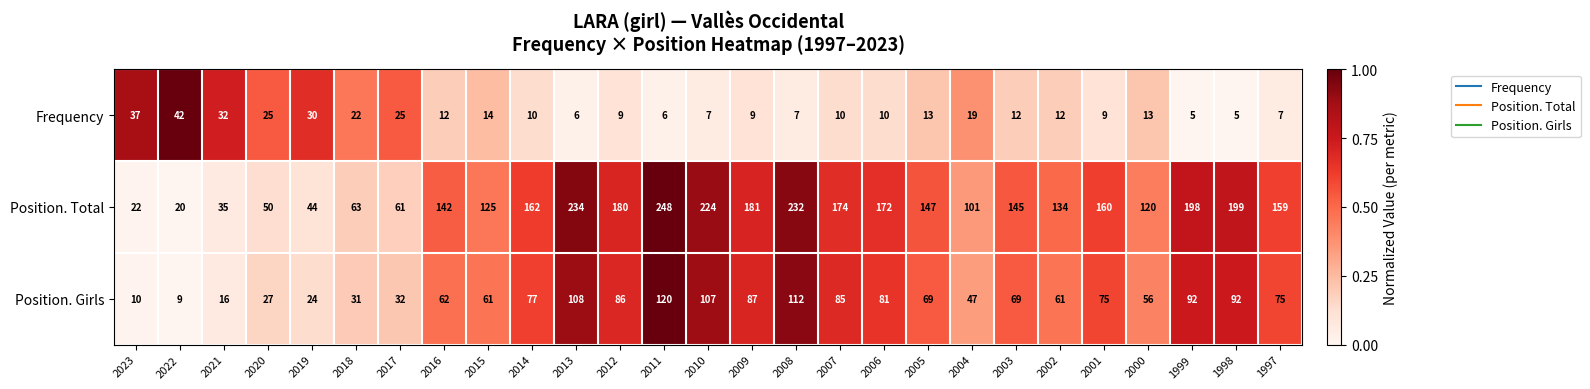

Is it true that Position. Girls equals 121 at 1997?

False